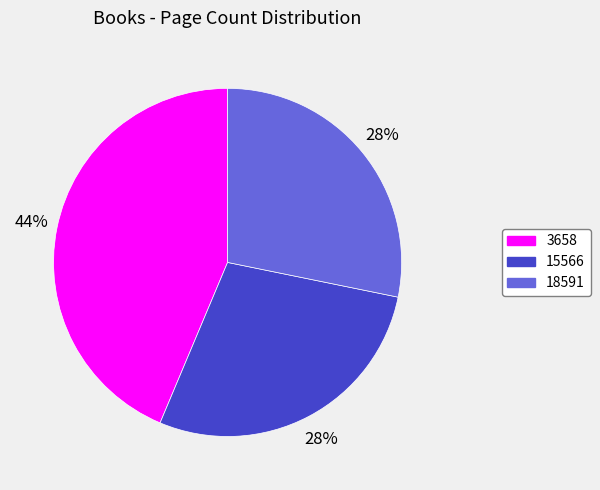

To the nearest percent, what percentage of the pie is 18591?

28%